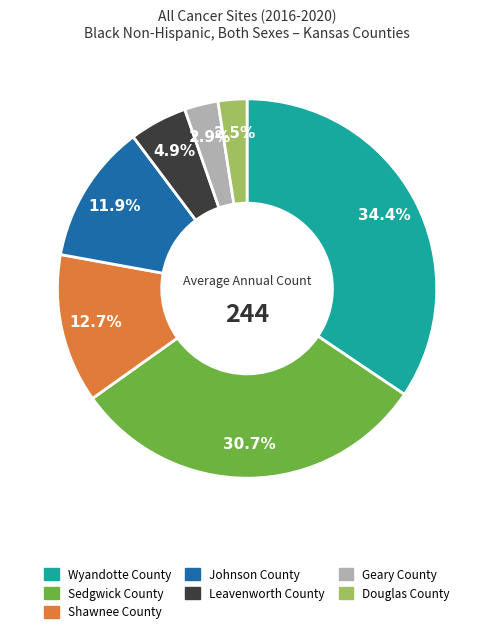

What is the largest slice in the pie chart?

Wyandotte County